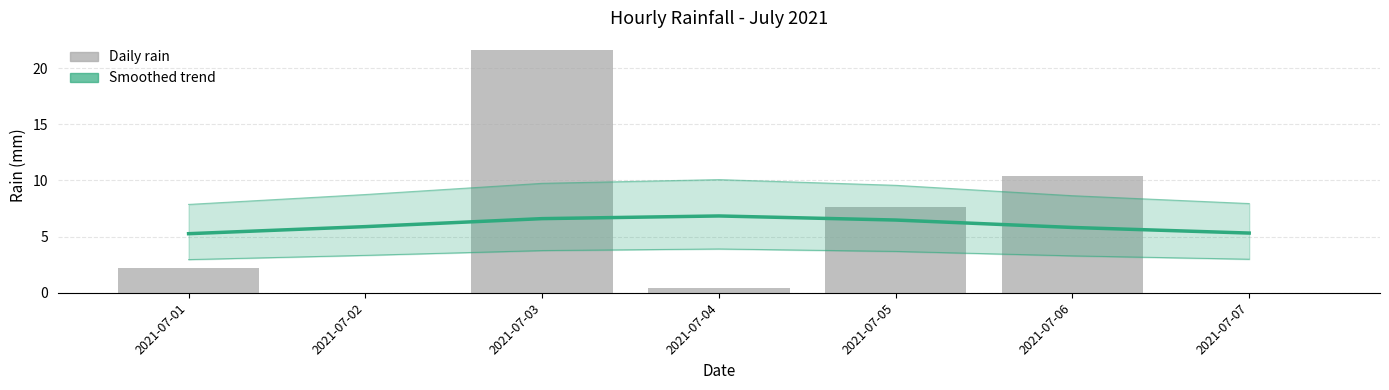

What are all the series names shown in the legend?

Smoothed trend, Daily rain